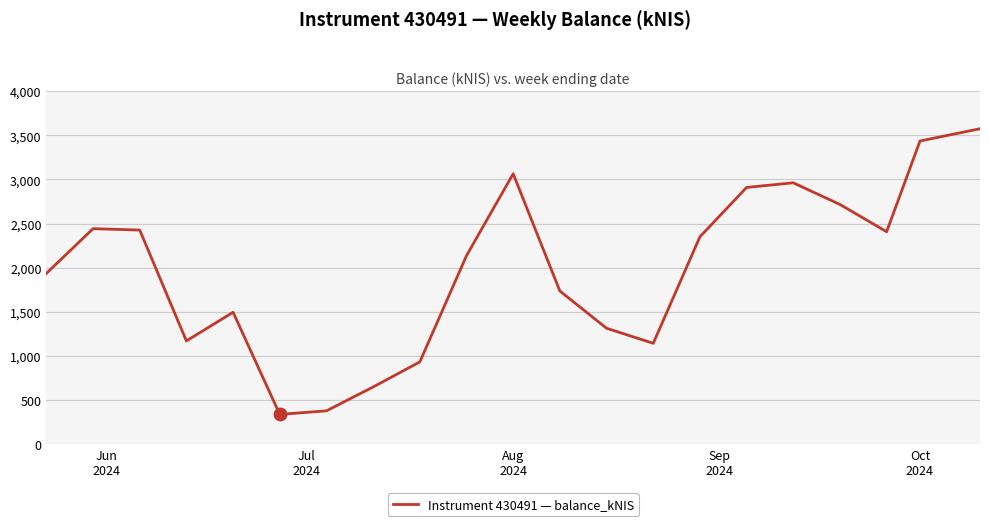

What is the greatest value displayed?

3573.5